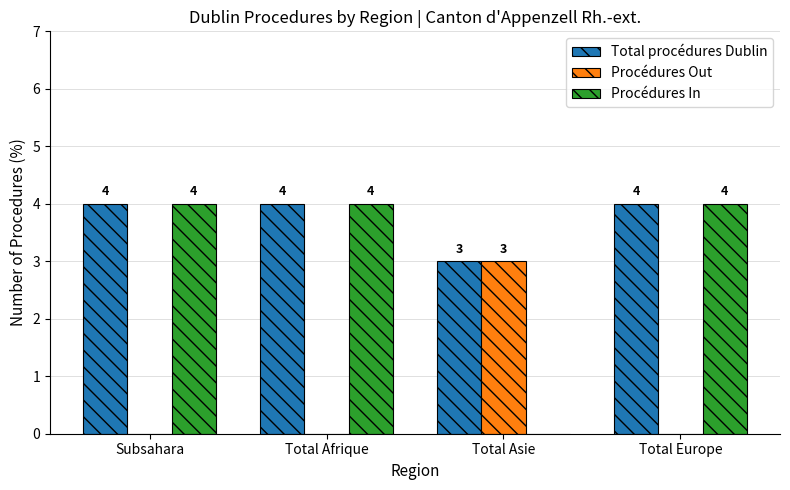

How many series are shown in this chart?

3